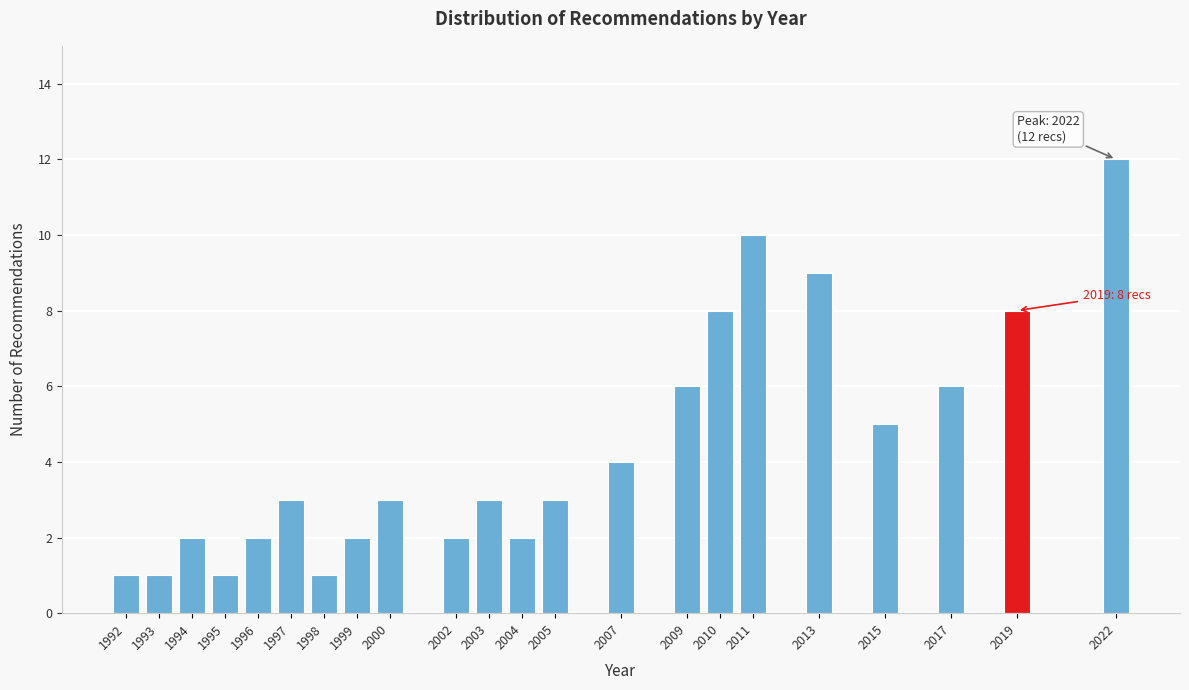

Reading left to right, list all the values displayed in this chart.

1992=1	1993=1	1994=2	1995=1	1996=2	1997=3	1998=1	1999=2	2000=3	2002=2	2003=3	2004=2	2005=3	2007=4	2009=6	2010=8	2011=10	2013=9	2015=5	2017=6	2019=8	2022=12